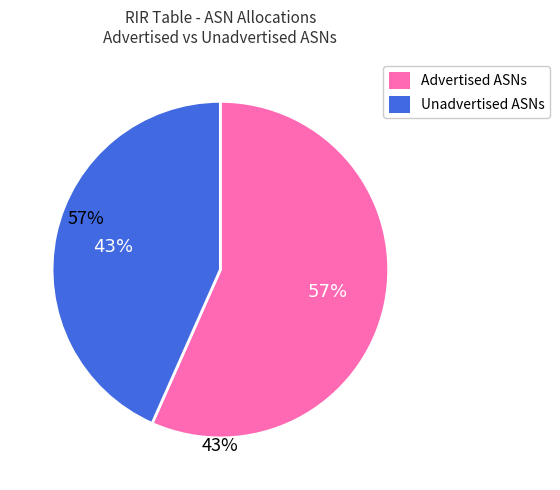

Is there any slice that represents more than half of the pie?

Yes